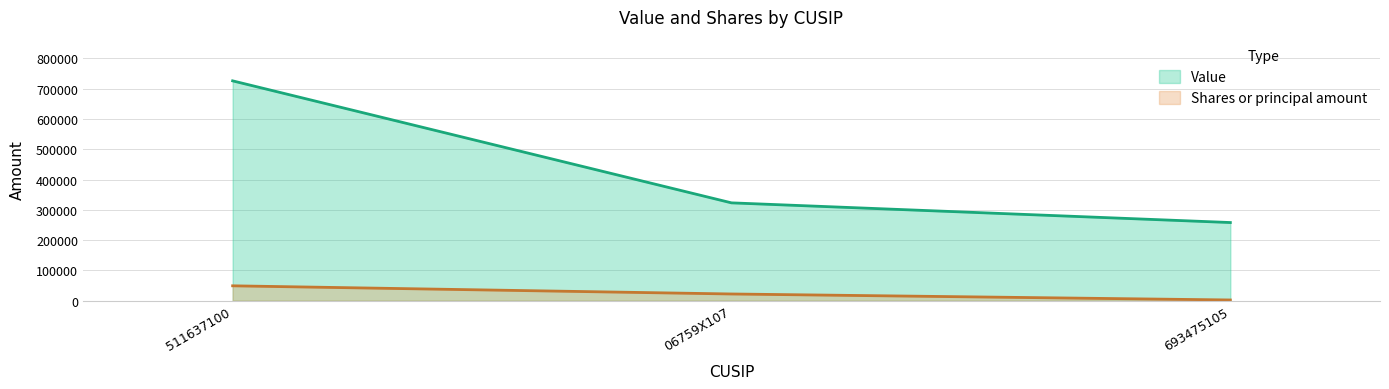

Rank the series by their average value, from highest to lowest.

Value, Shares or principal amount